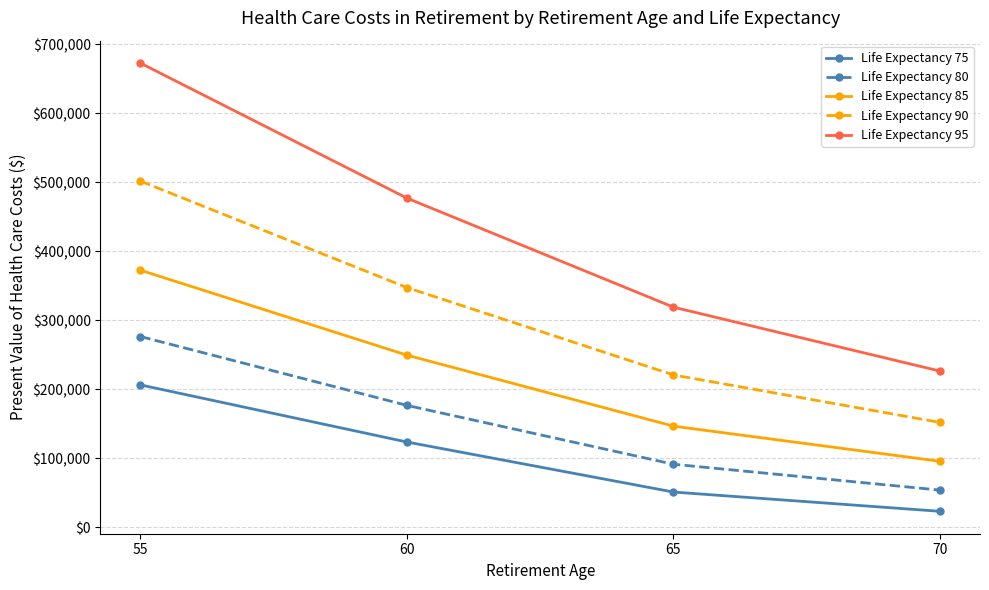

At how many categories does at least one series exceed 569893?

1